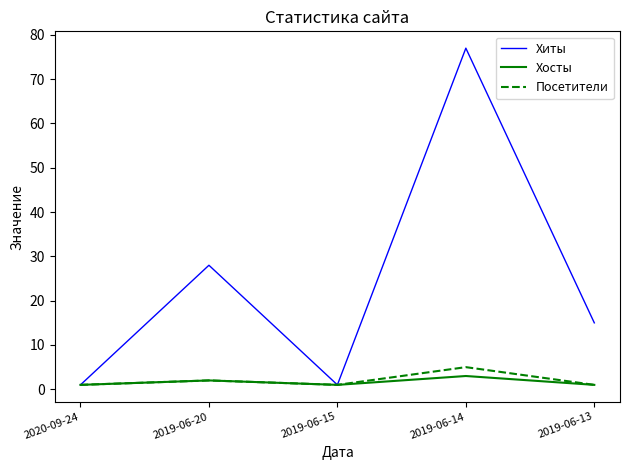

Reading left to right, what are all the values shown in this chart?

Хиты: 2020-09-24=1	2019-06-20=28	2019-06-15=1	2019-06-14=77	2019-06-13=15
Хосты: 2020-09-24=1	2019-06-20=2	2019-06-15=1	2019-06-14=3	2019-06-13=1
Посетители: 2020-09-24=1	2019-06-20=2	2019-06-15=1	2019-06-14=5	2019-06-13=1